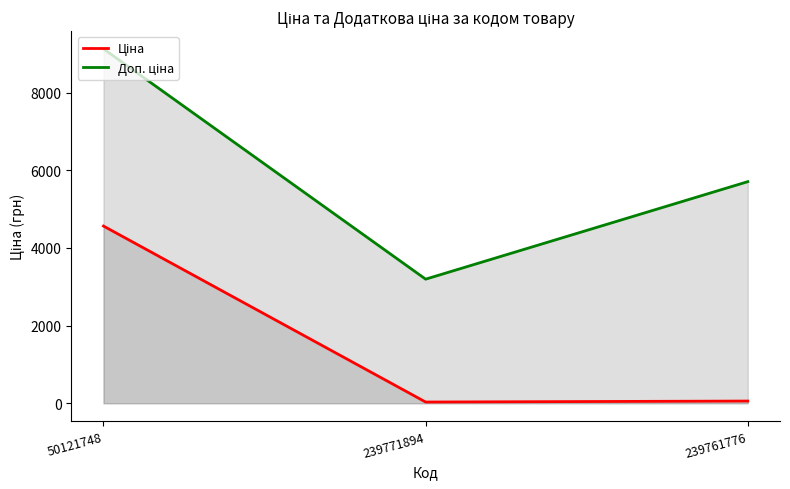

Reading left to right, list all the values displayed in this chart.

Ціна: 50121748=4561.9	239771894=31.9	239761776=57.0
Доп. ціна: 50121748=9123.7	239771894=3195.0	239761776=5705.0